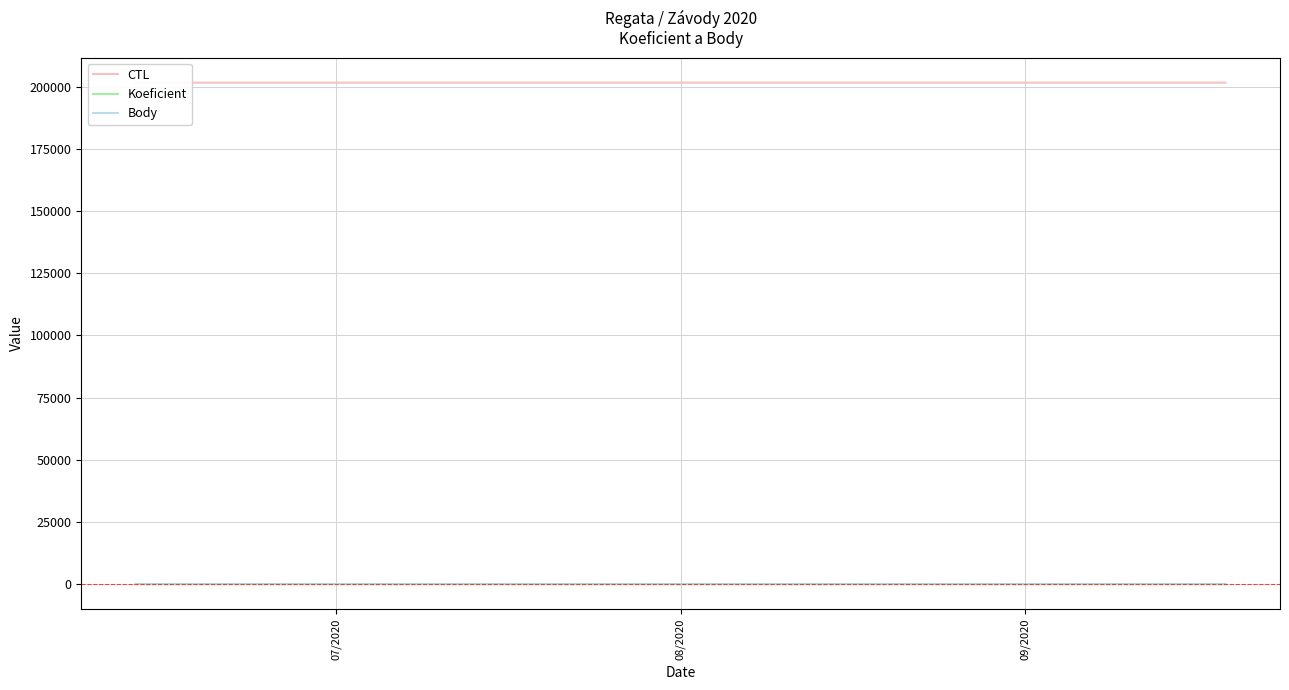

Count the Koeficient values in the range 2 to 4.

3